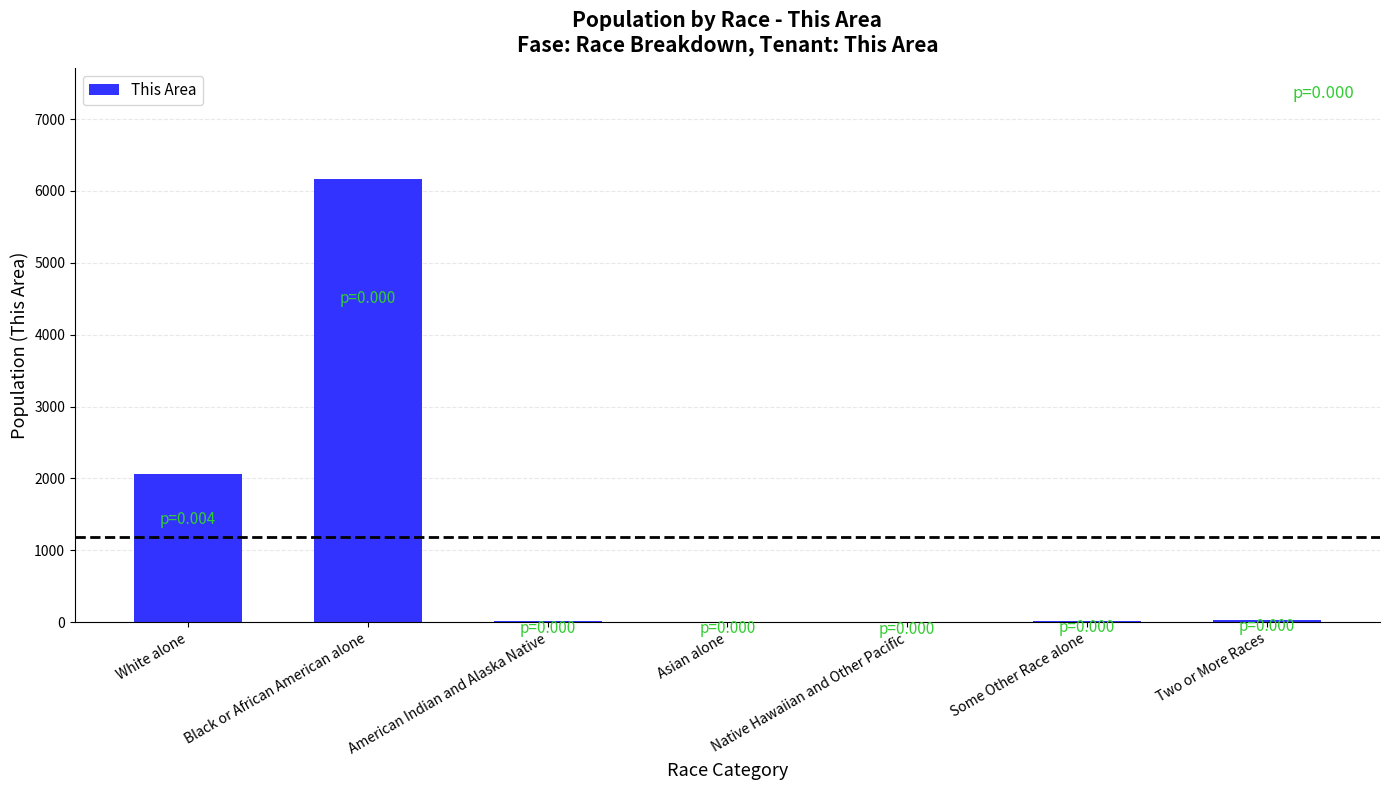

Where is the data nearest to the value 3083?

White alone